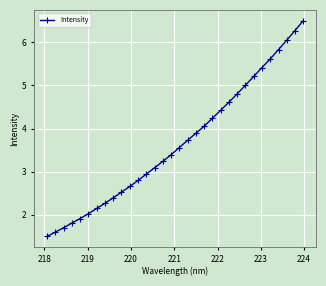

What is the value of the 19th point from the left?

3.9